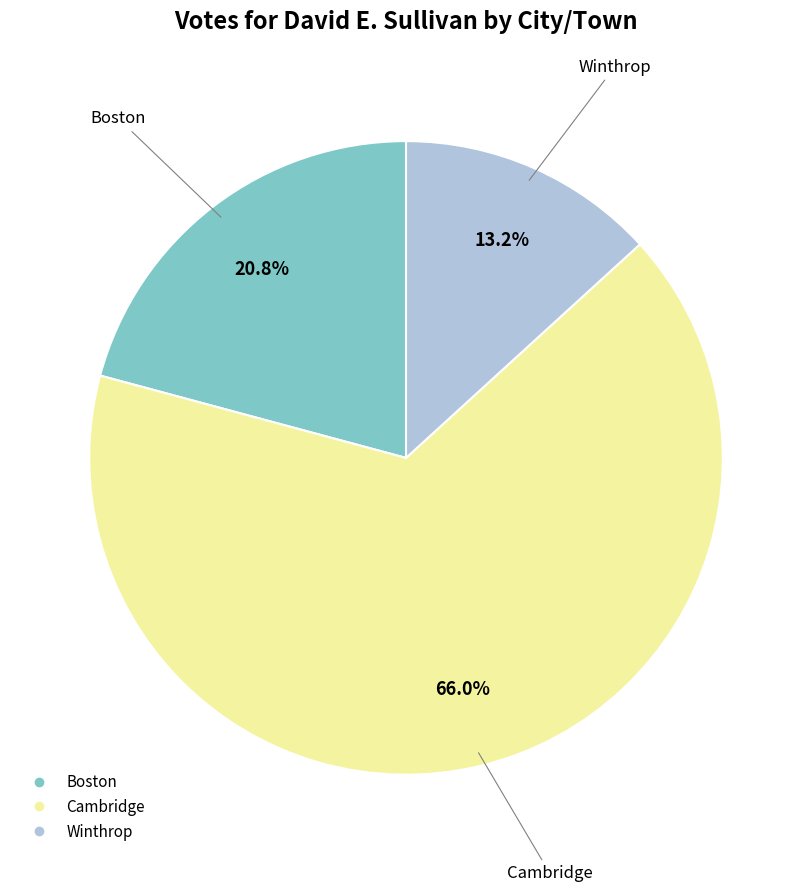

What percentage is the Boston slice, to the nearest percent?

21%